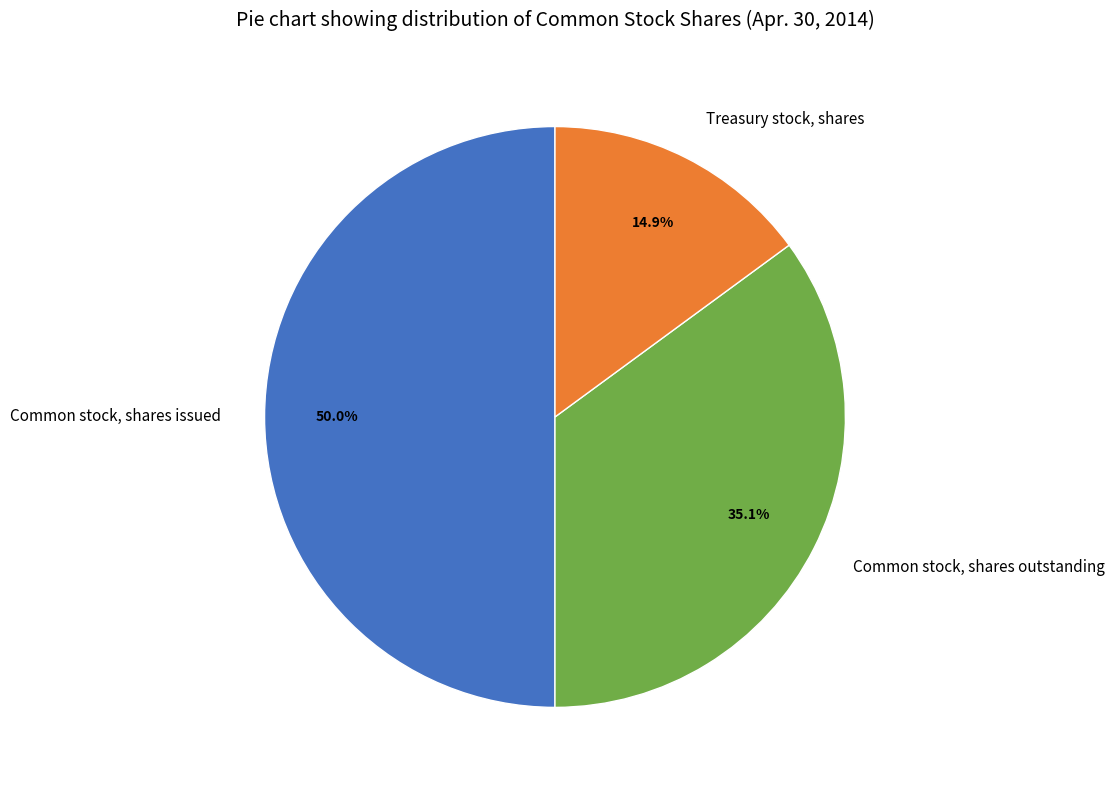

Combined, what portion of the pie is Common stock, shares issued and Common stock, shares outstanding?

85.1%